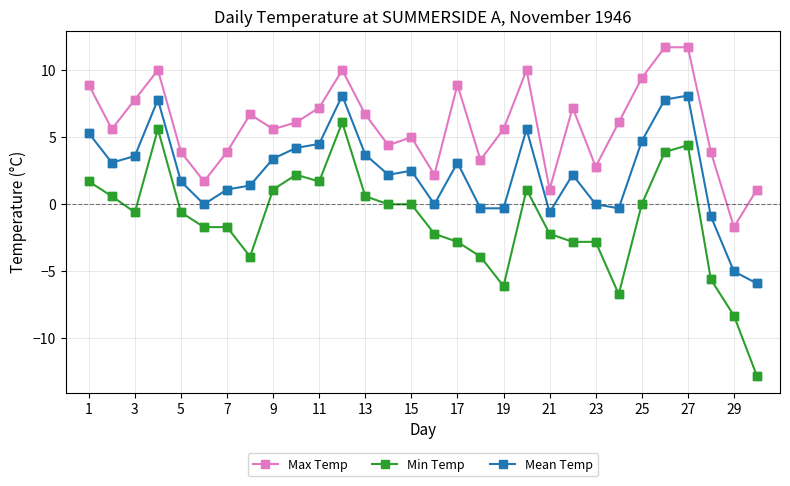

True or false: Mean Temp has more than 0 points higher than both neighbors.

True